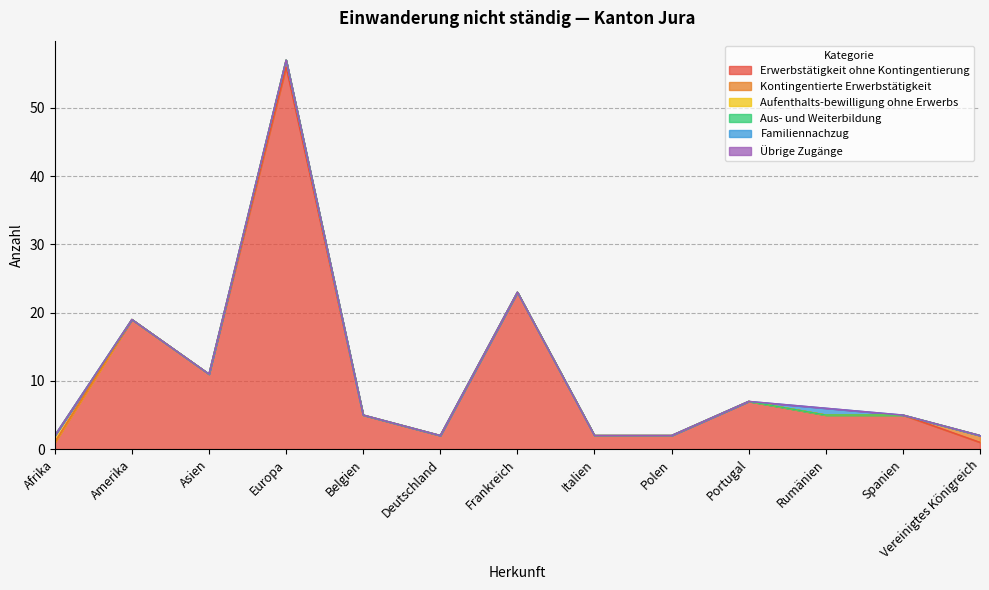

What is the label of the 8th point from the left?

Italien